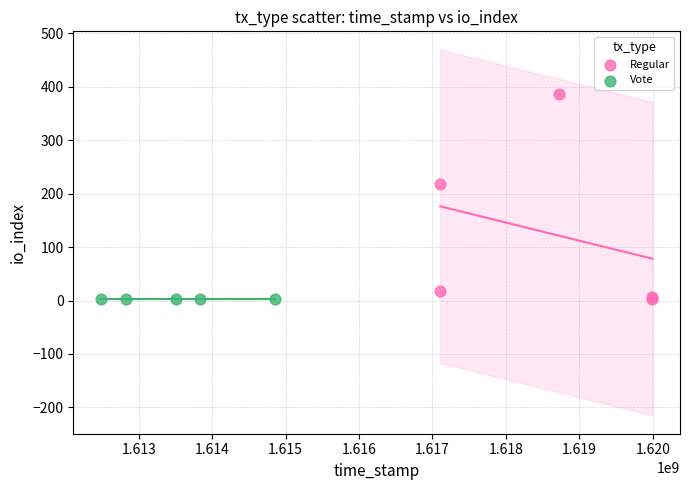

What are all the series names shown in the legend?

Regular, Vote